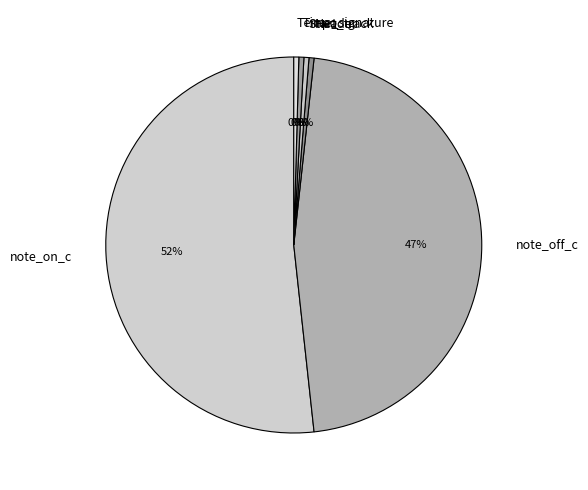

True or false: Header accounts for 0% of the total.

True